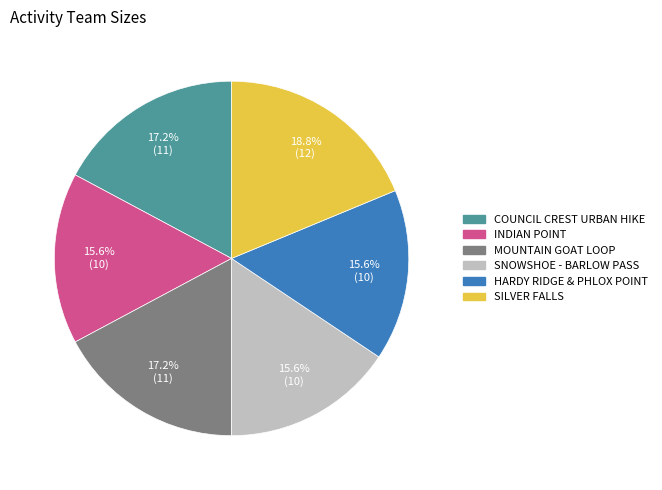

Count the number of slices in the pie.

6